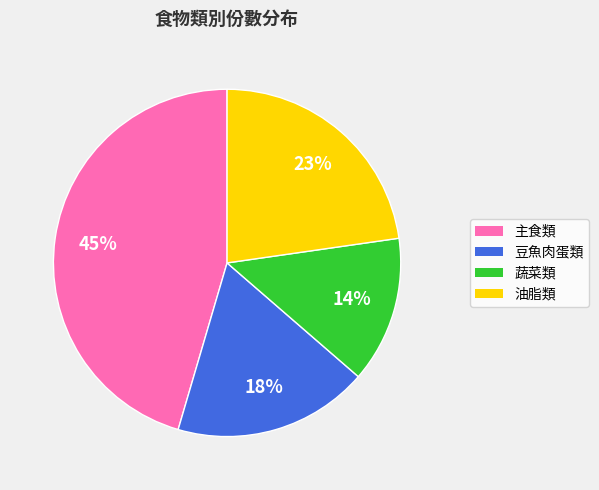

To the nearest percent, what is the average slice percentage?

25%